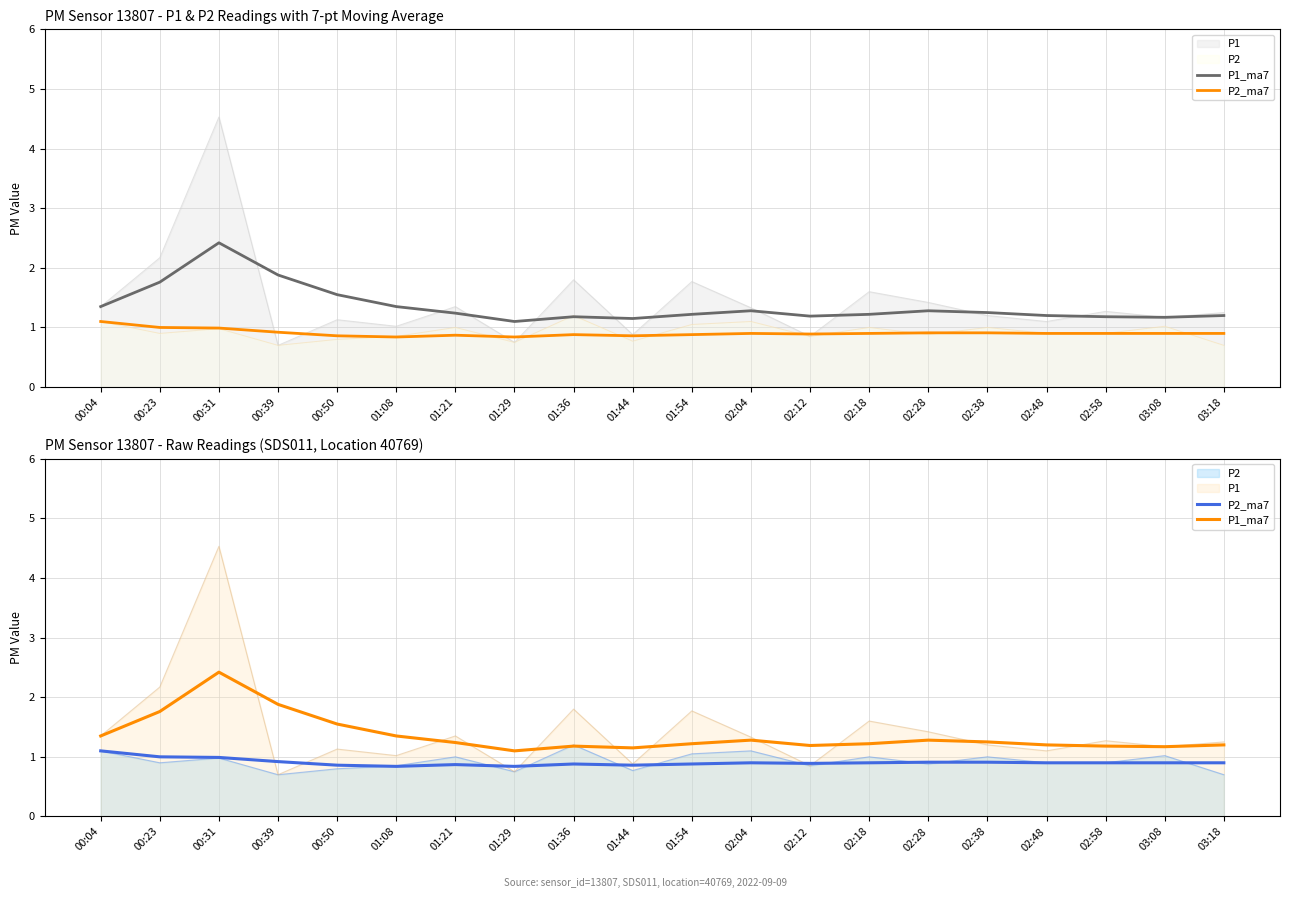

Which series has the largest total across all categories?

P1_ma7